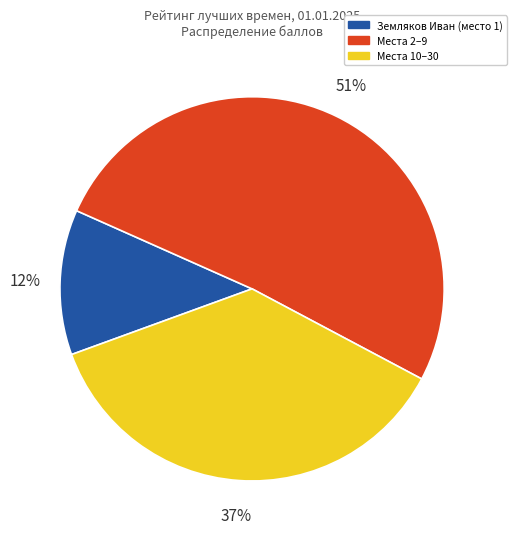

To the nearest percent, what is the average slice percentage?

33%